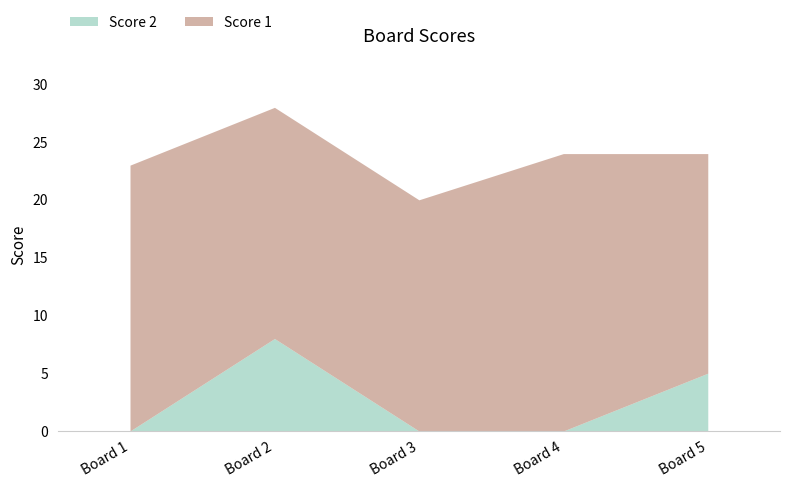

What is the maximum value shown in the chart?

24